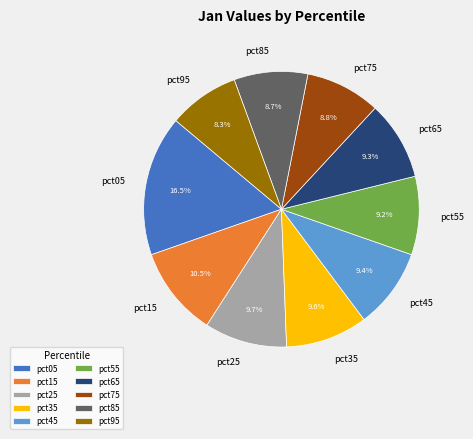

What portion of the pie excludes pct25?

90.3%